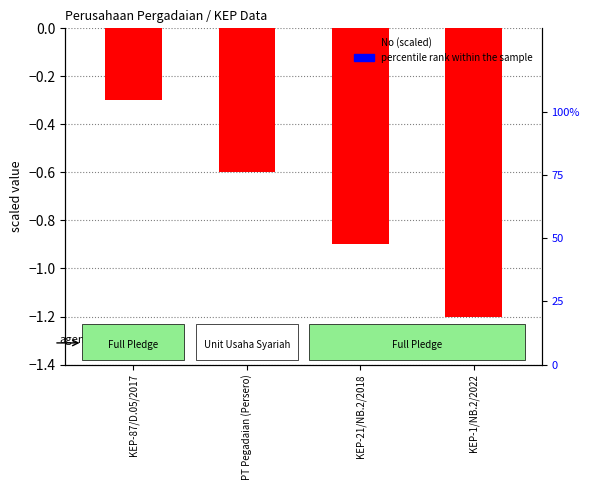

How many series are shown in this chart?

2